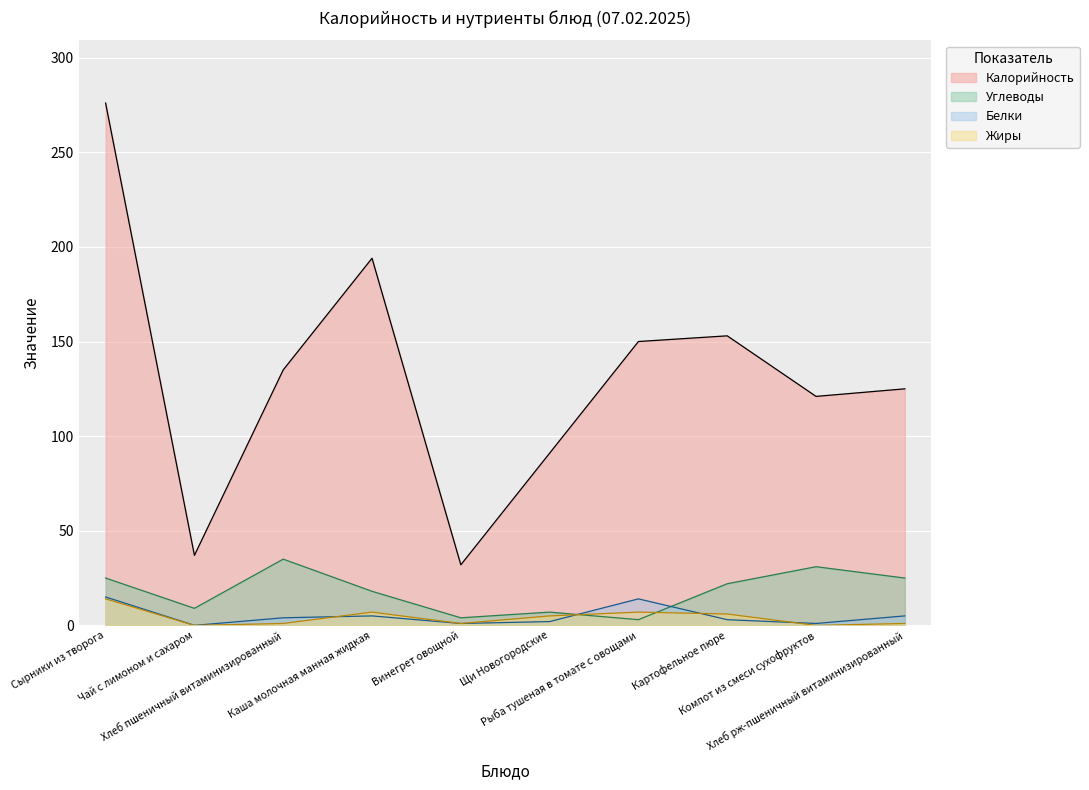

Reading left to right, what are all the values shown in this chart?

276	37	135	194	32	91	150	153	121	125